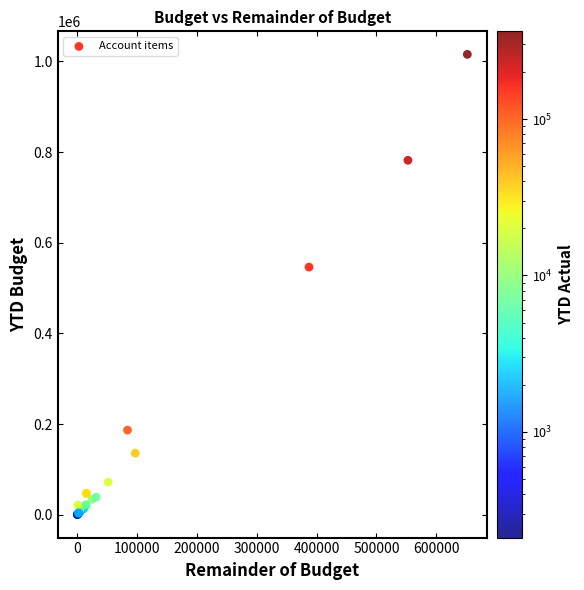

What Y value in the scatter plot is closest to 507847?

546093.0